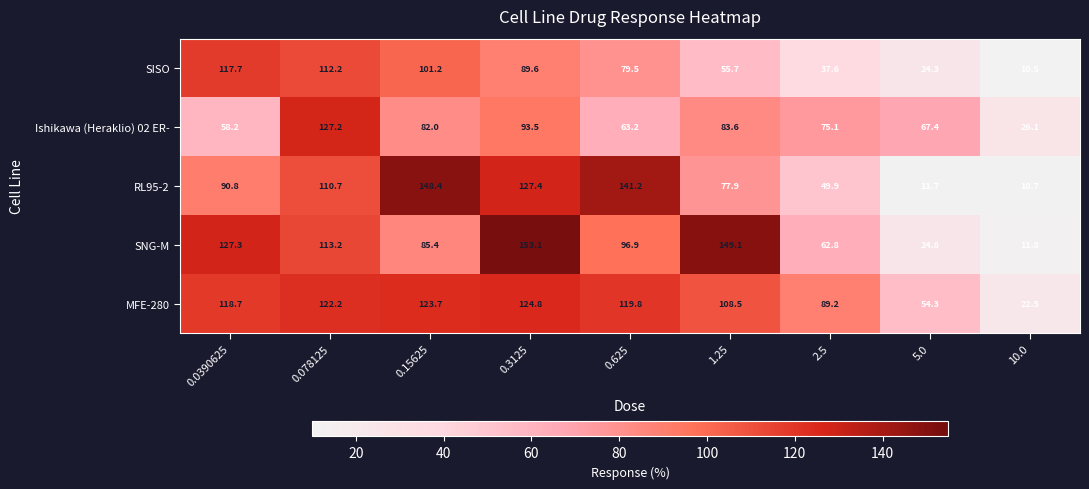

At which category is the sum across all series the highest?

0.3125